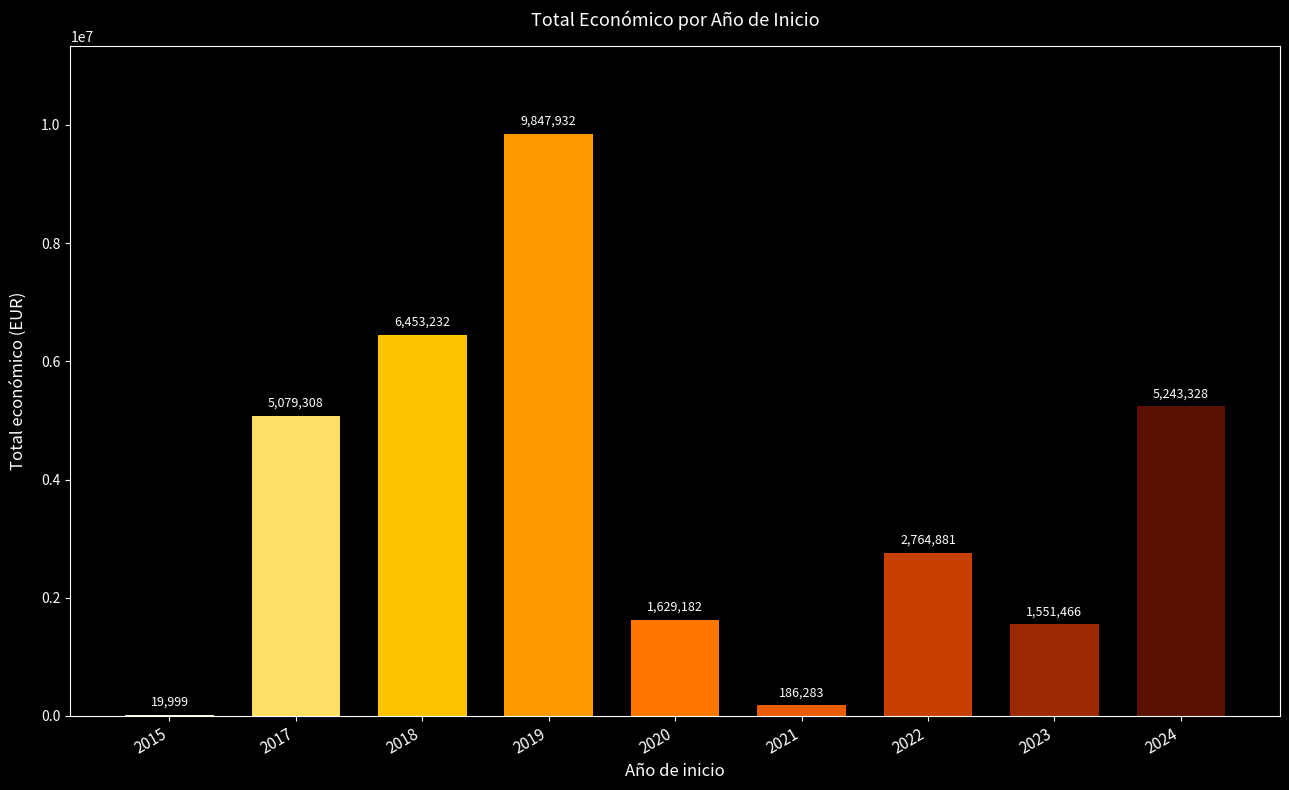

At which category does the chart reach its peak across all series?

2019